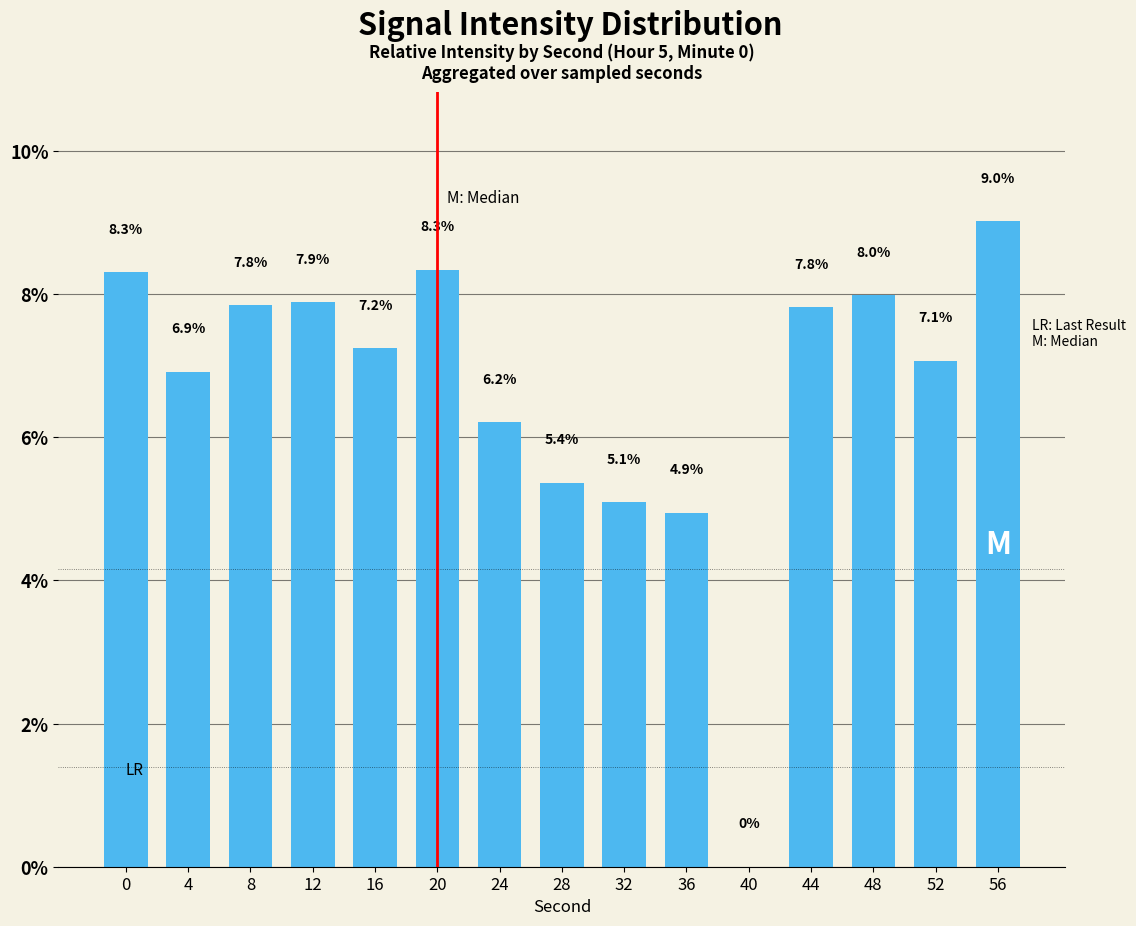

The value at 56 is 0.1. True or false?

False